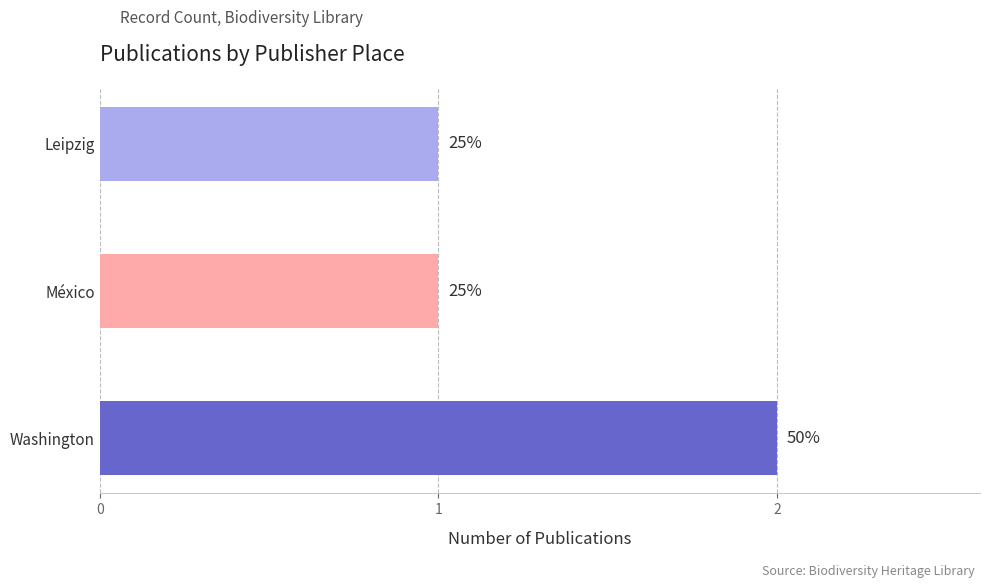

Does the chart contain any negative values?

No